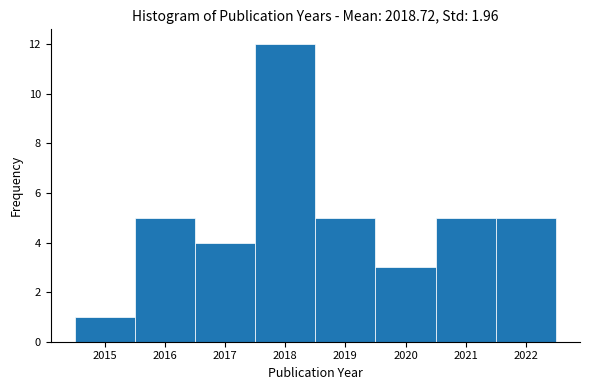

Reading left to right, list every bar in this chart as the range it spans on the x-axis followed by its height. The values are not printed on the chart, so give them approximately, as read against the axis.

2014.5 to 2015.5: 1
2015.5 to 2016.5: 5
2016.5 to 2017.5: 4
2017.5 to 2018.5: 12
2018.5 to 2019.5: 5
2019.5 to 2020.5: 3
2020.5 to 2021.5: 5
2021.5 to 2022.5: 5